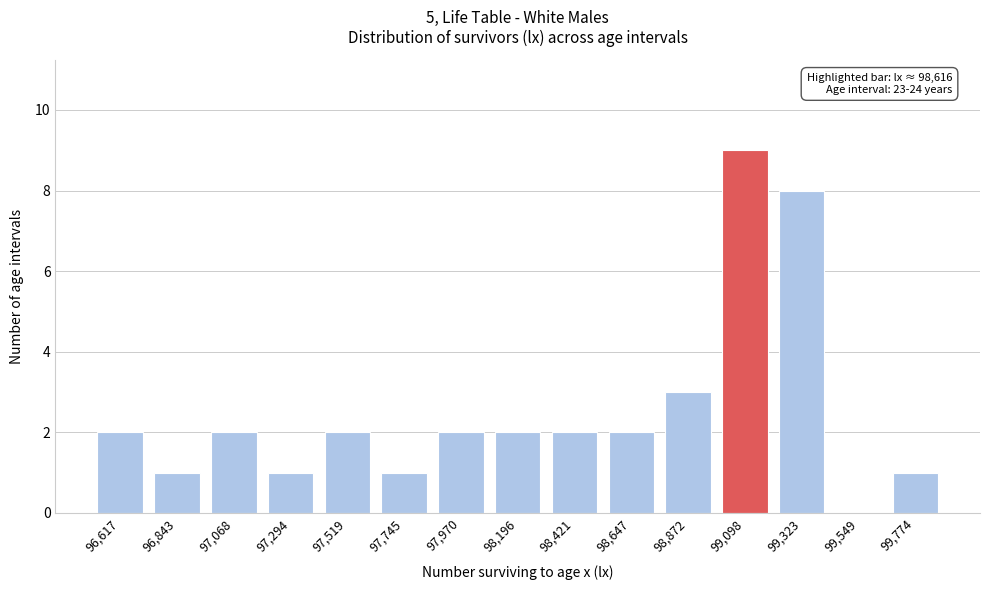

Reading left to right, what are all the values shown in this chart?

96,617=2	96,843=1	97,068=2	97,294=1	97,519=2	97,745=1	97,970=2	98,196=2	98,421=2	98,647=2	98,872=3	99,098=9	99,323=8	99,549=0	99,774=1